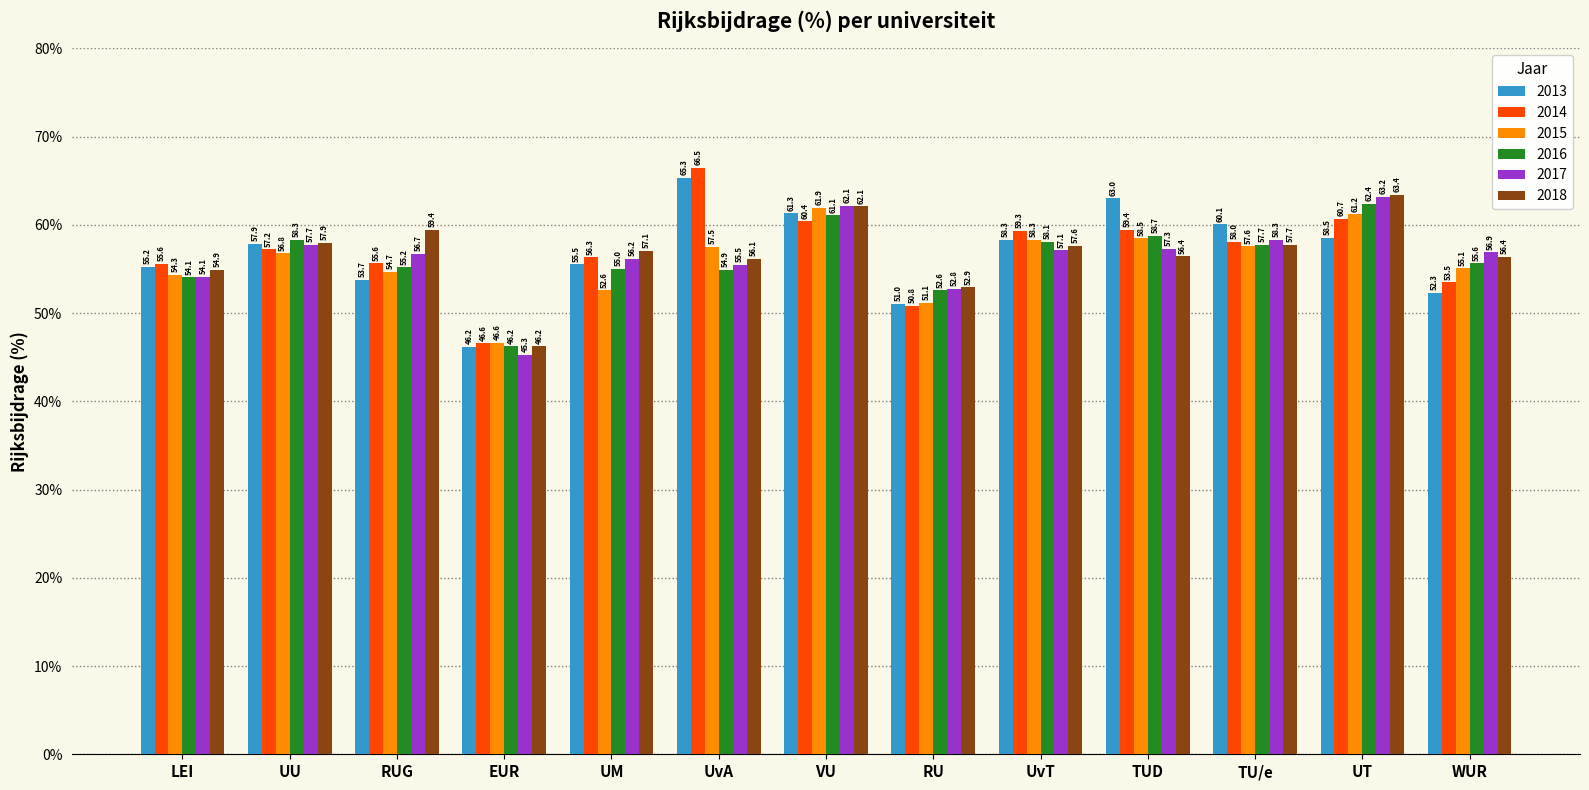

Which series has the largest total across all categories?

2014